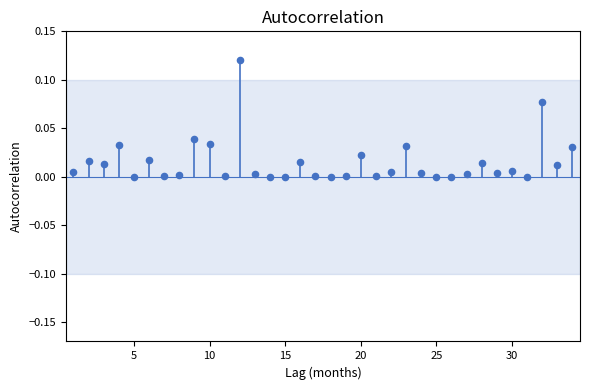

What is the range of X values (max minus min)?

33.0